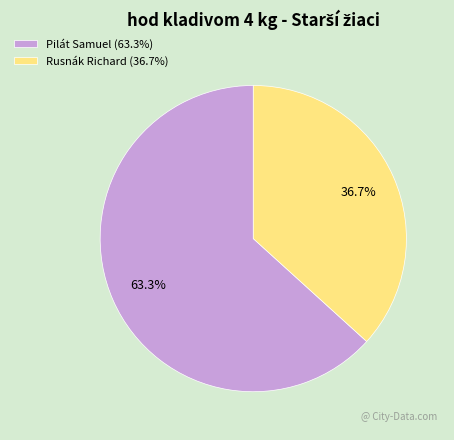

Is the sum of Rusnák Richard and Pilát Samuel greater than half?

Yes